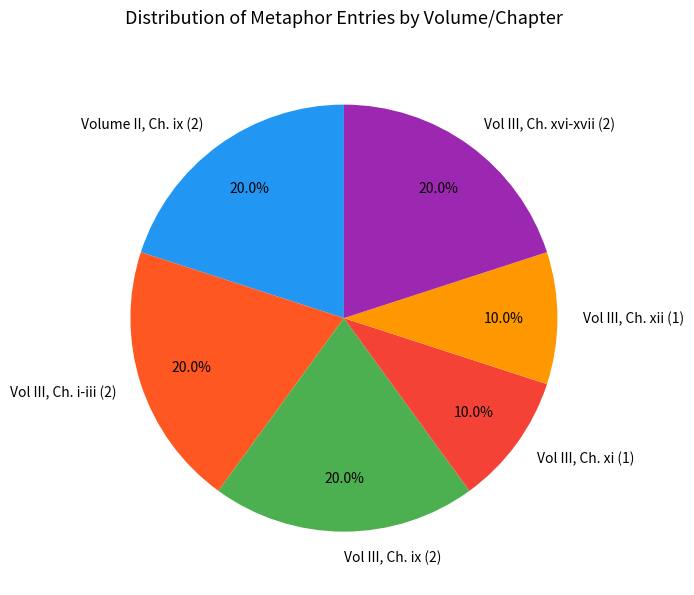

What percentage do Vol III, Ch. xi (1) and Vol III, Ch. xvi-xvii (2) together represent?

30.0%